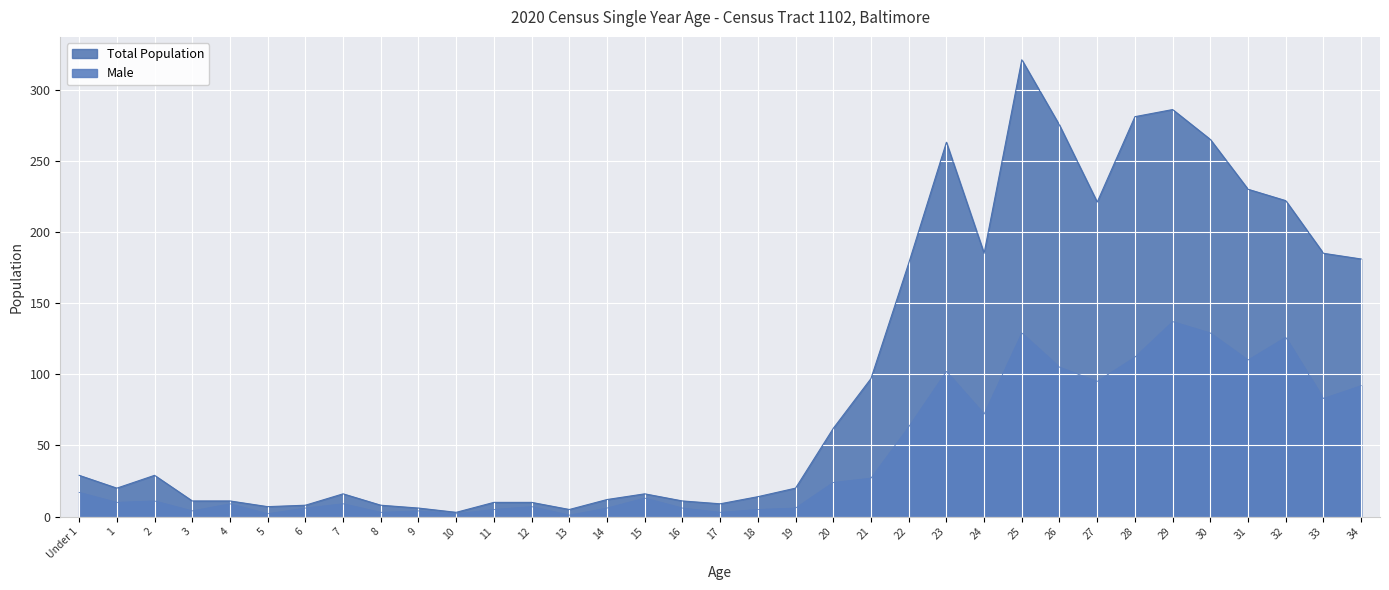

What is the maximum value shown in the chart?

321